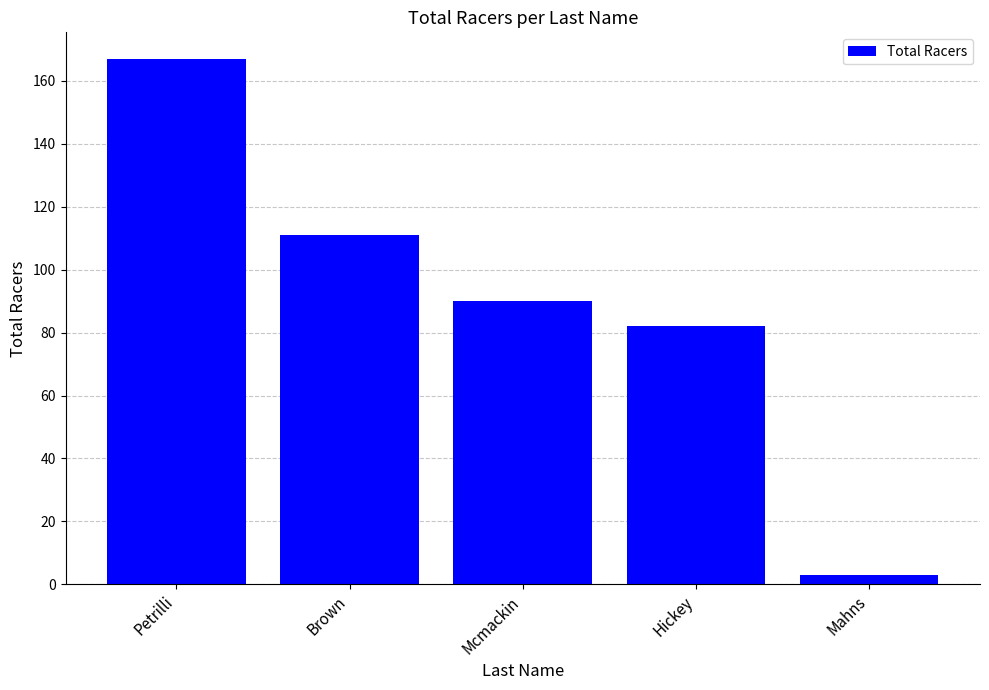

What is the difference between the maximum and minimum values?

164